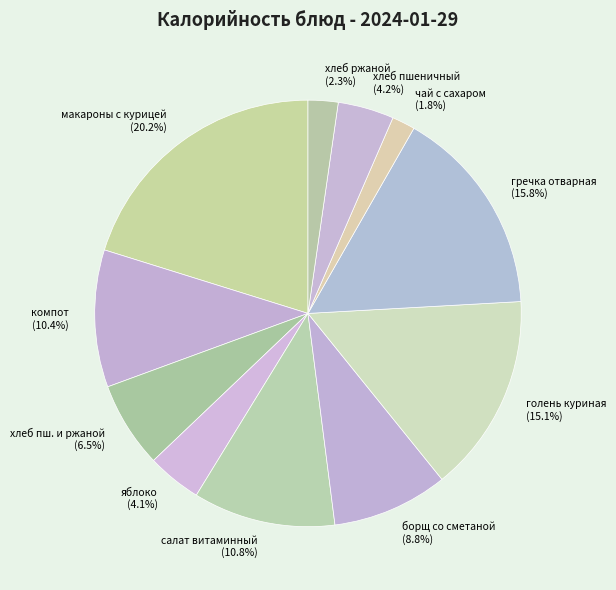

How many slices are in this pie chart?

11